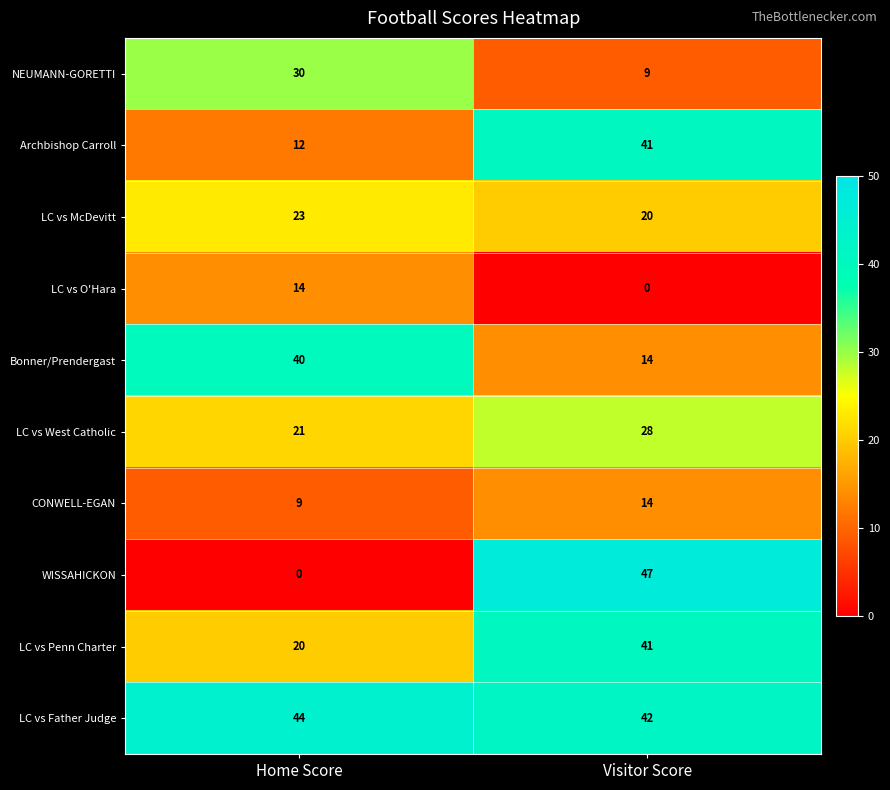

What value does the LC vs O'Hara series have at Home Score, to the nearest 10?

10